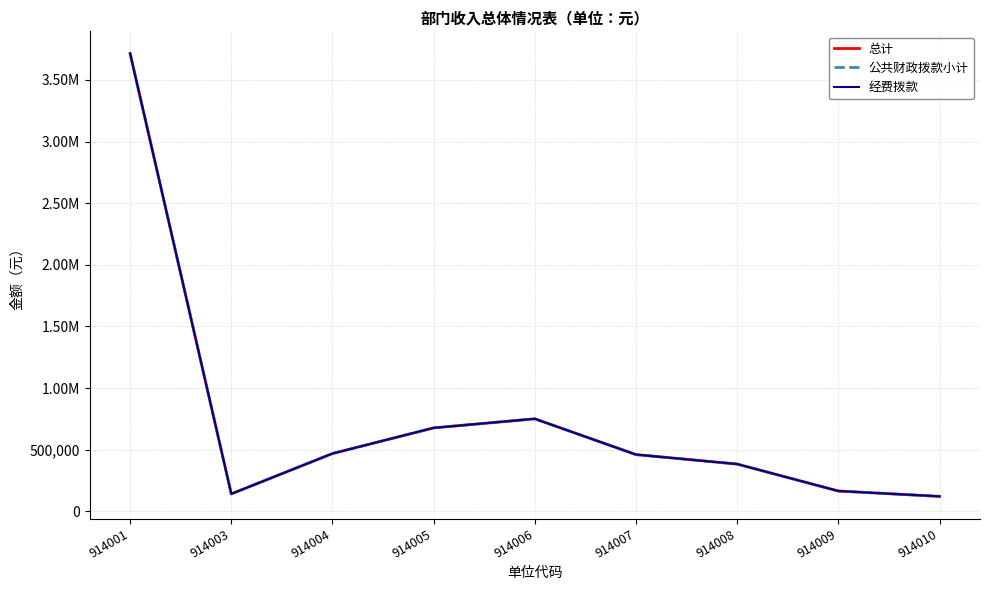

Does the chart display data point markers on the line(s)?

No